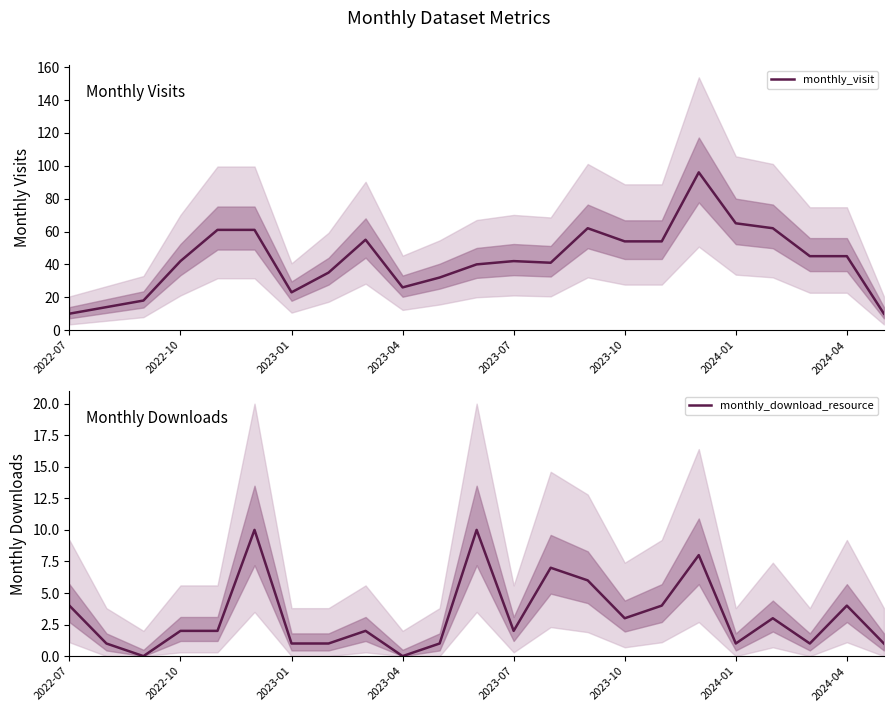

What is the difference between the second highest and second lowest values in the monthly_visit series?

55